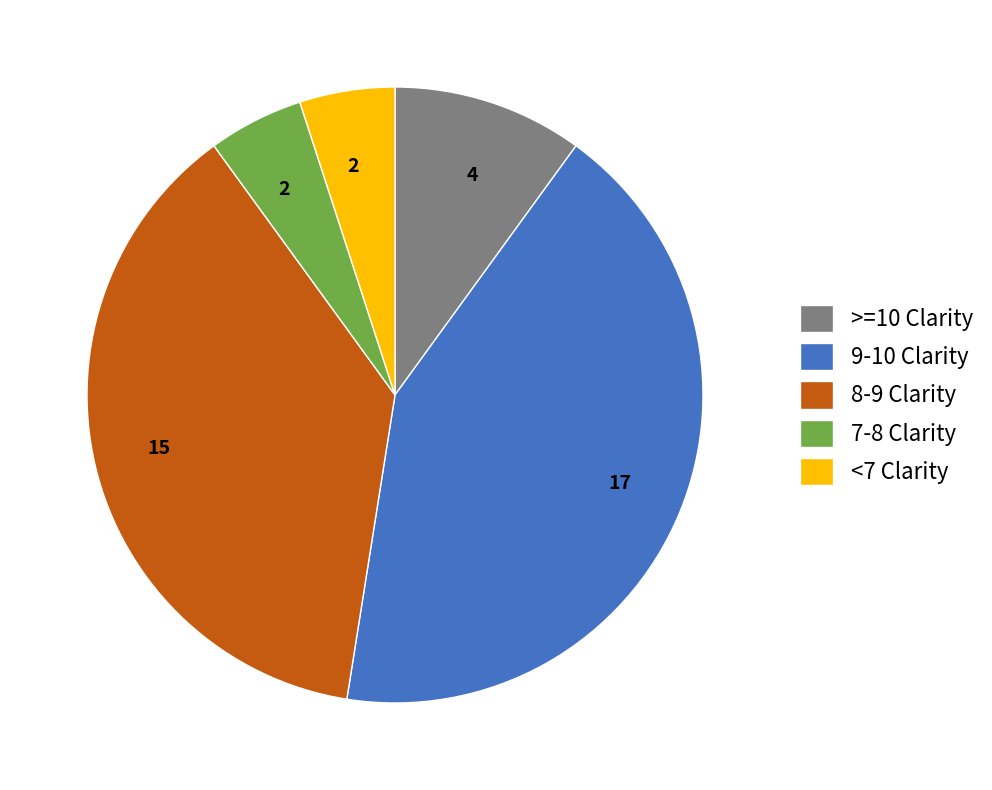

True or false: 9-10 Clarity accounts for 43% of the total.

True